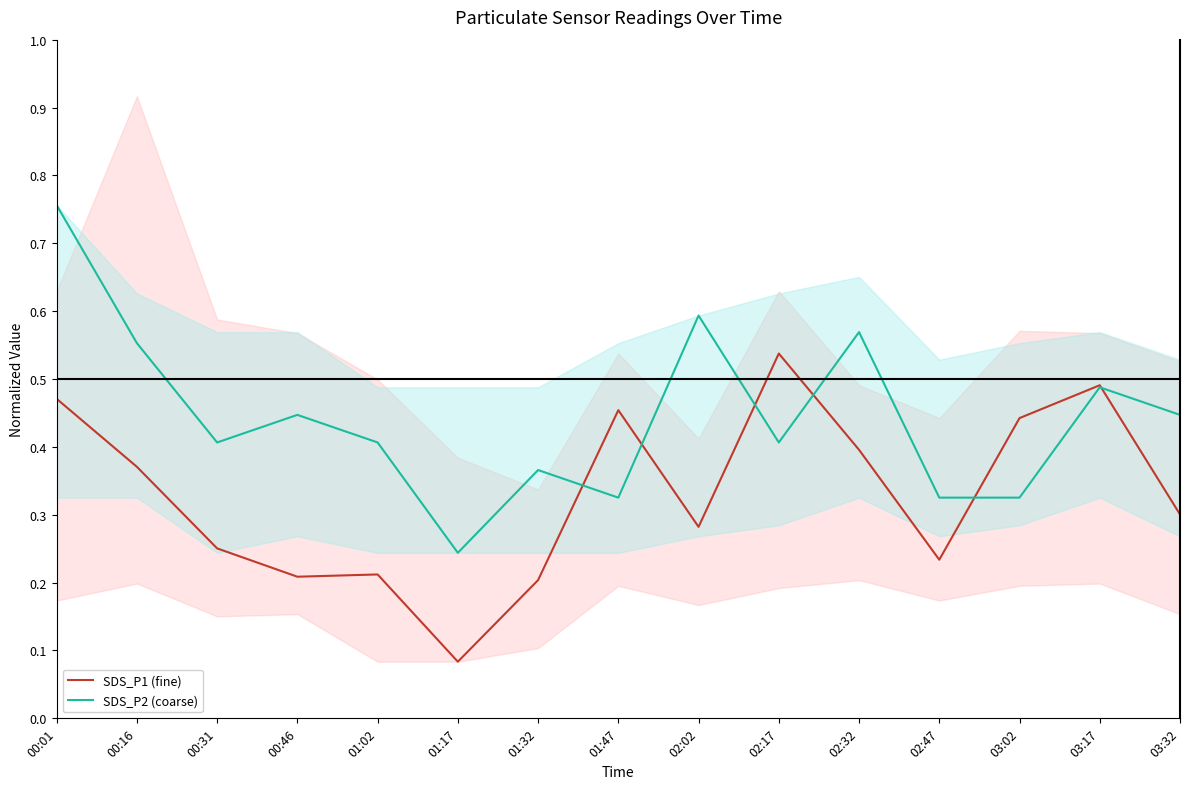

Which category has the highest value in the SDS_P1 (fine) series?

02:17